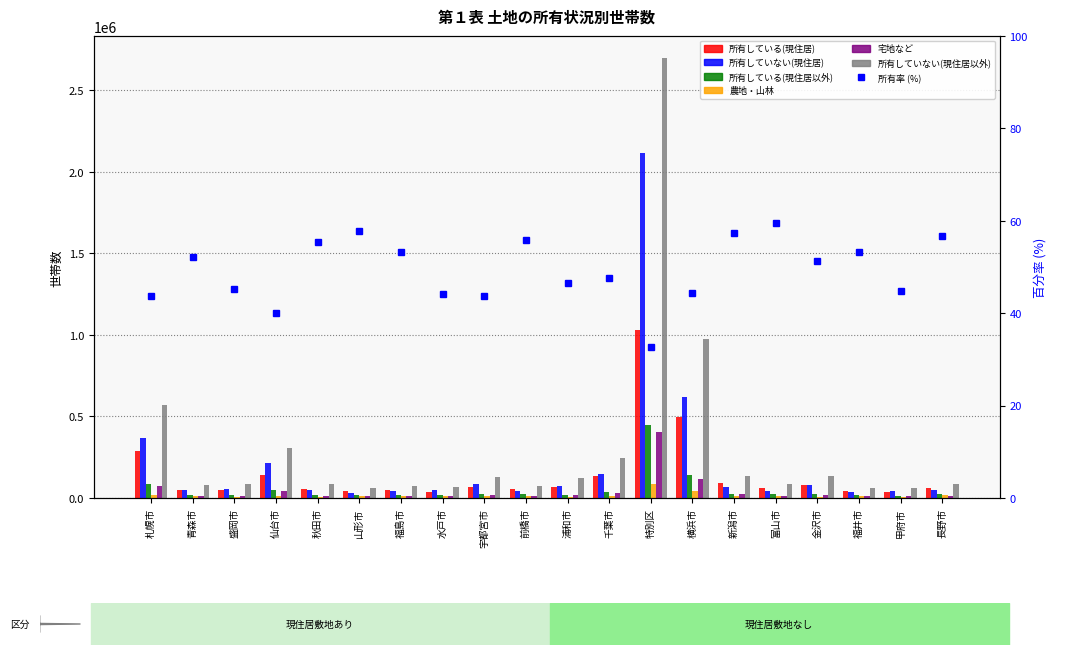

What is the value of the 所有していない(現住居) bar at the 6th from the left?

33000